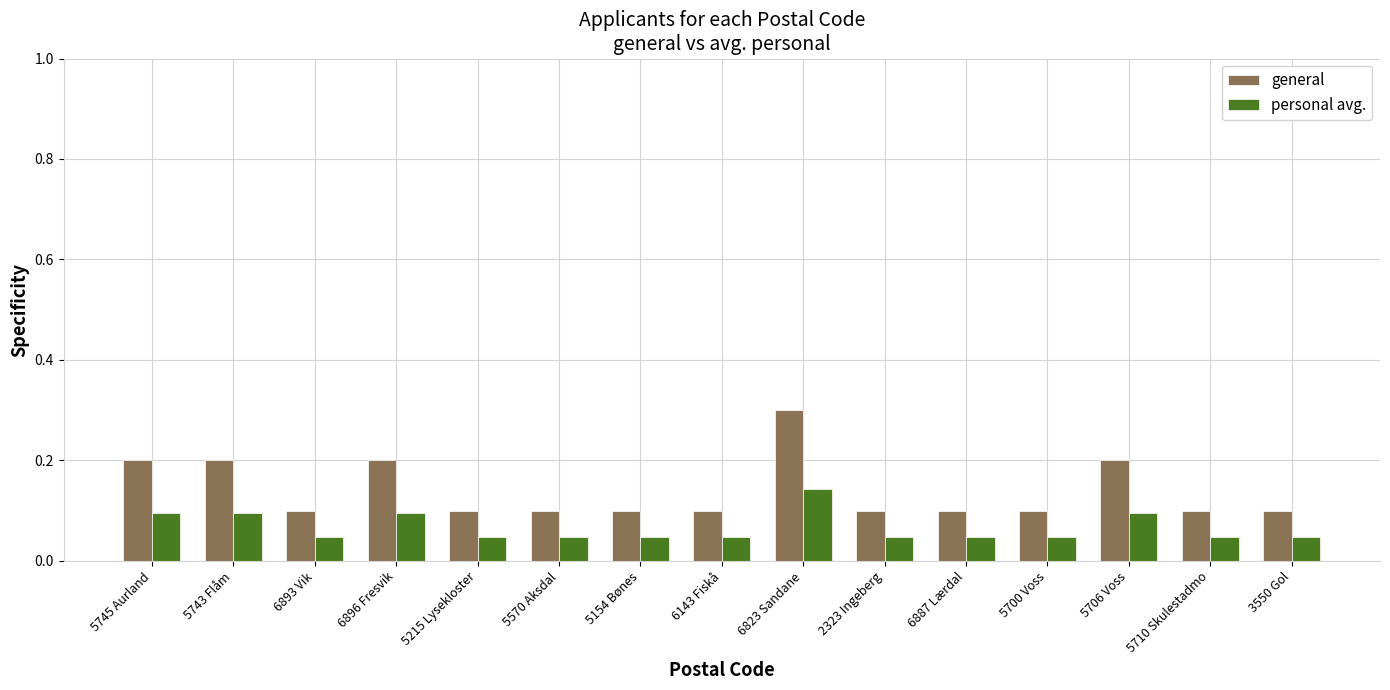

List the series in order of their overall mean, lowest first.

personal avg., general